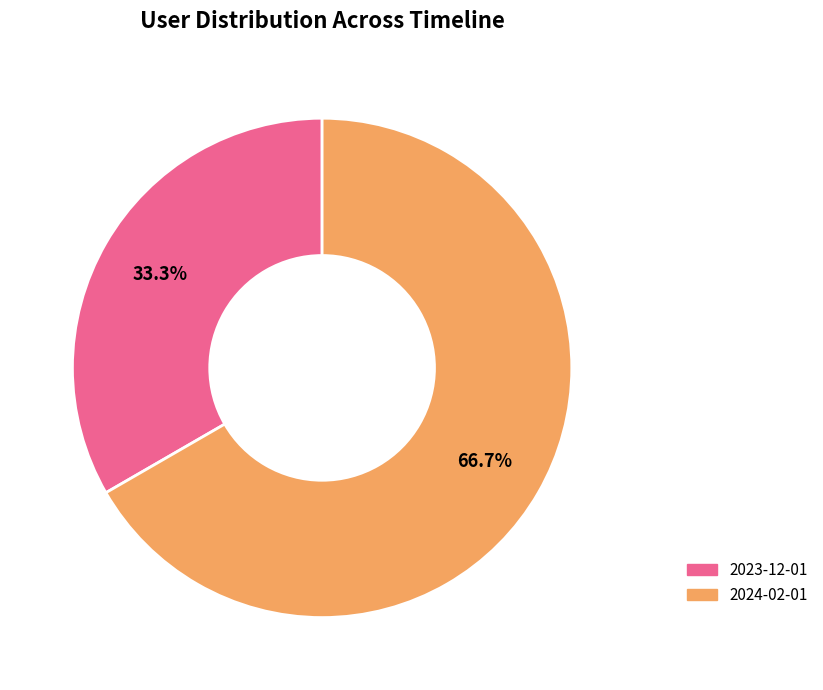

What percentage is the 2024-02-01 slice, to the nearest percent?

67%